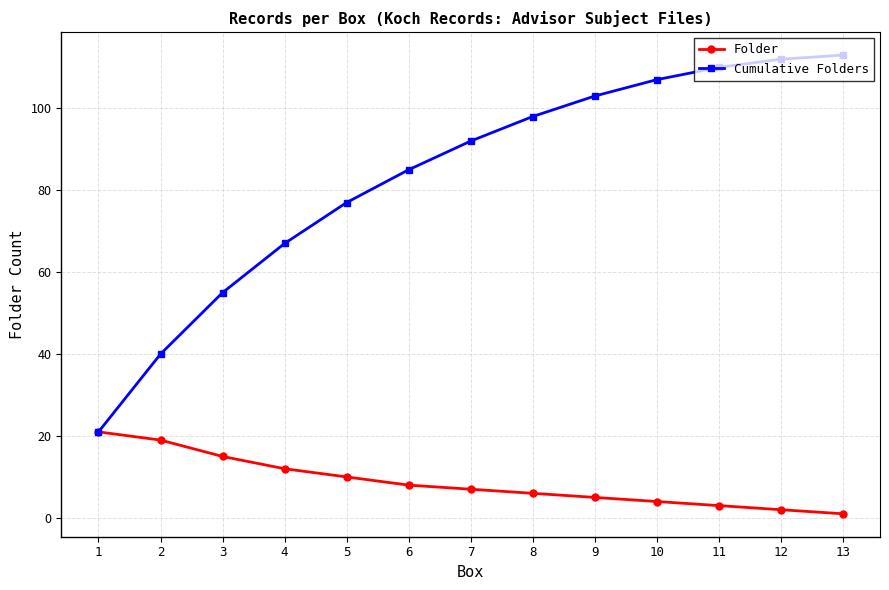

Which series has the largest range (max minus min)?

Cumulative Folders